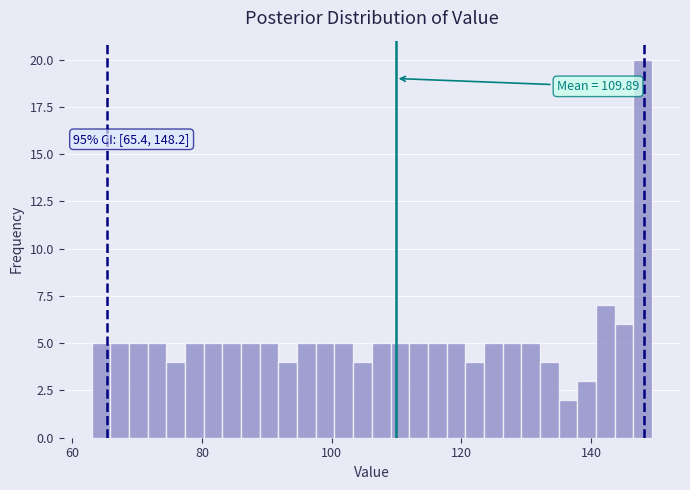

Around what value on the x-axis is the tallest bar? Give the approximate position of its centre, as read against the axis.

148